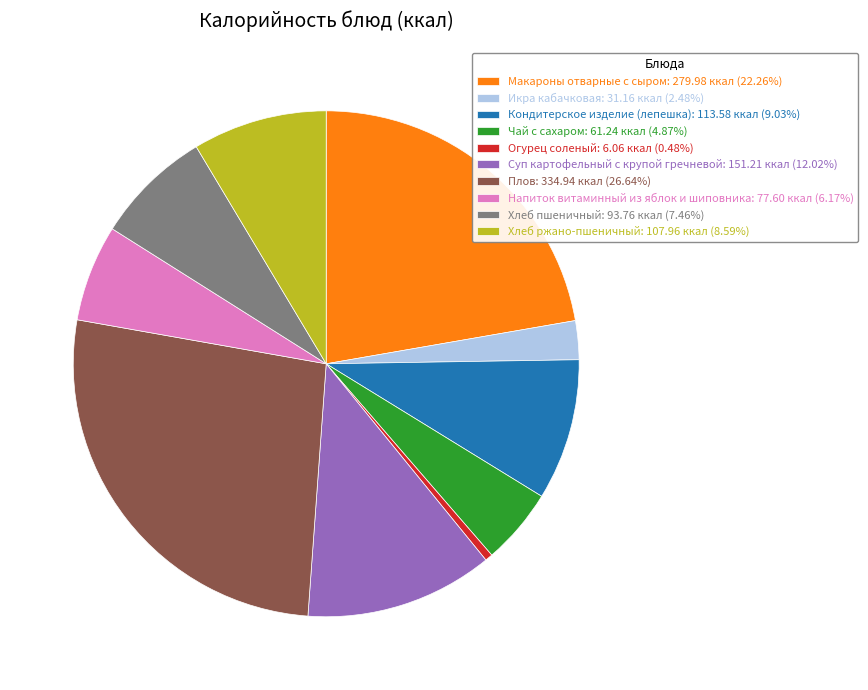

Does Напиток витаминный из яблок и шиповника: 77.60 ккал (6.17%) account for over 50% of the chart?

No